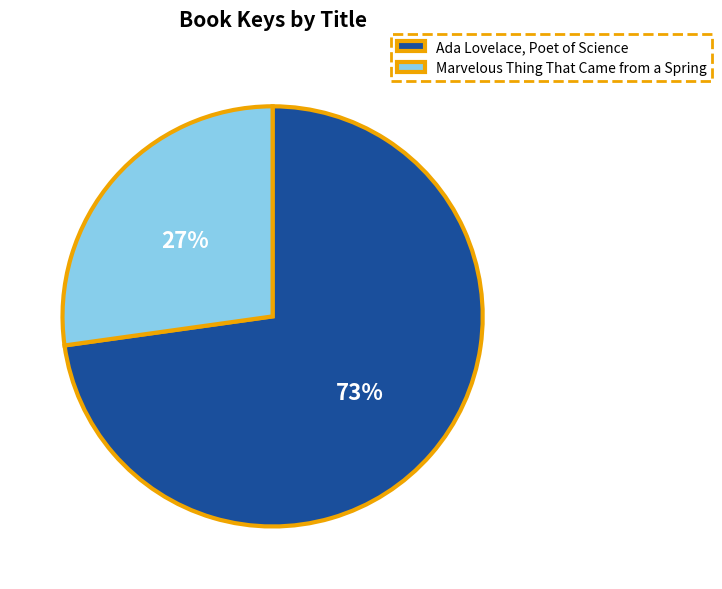

To the nearest percent, what is the difference between the largest and smallest slice percentages?

46%